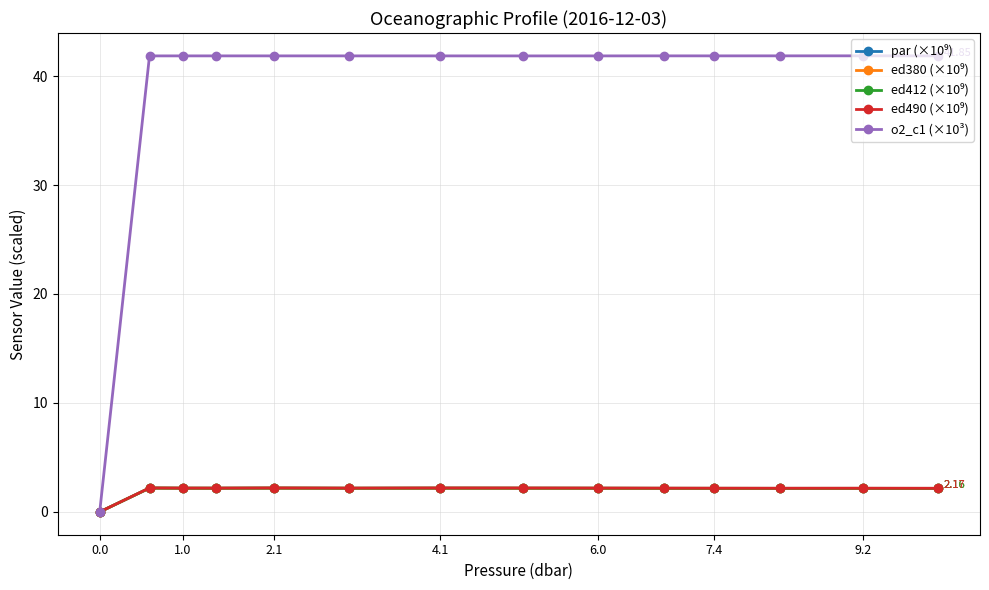

How many values in the o2_c1 (×10³) series are below 41?

1